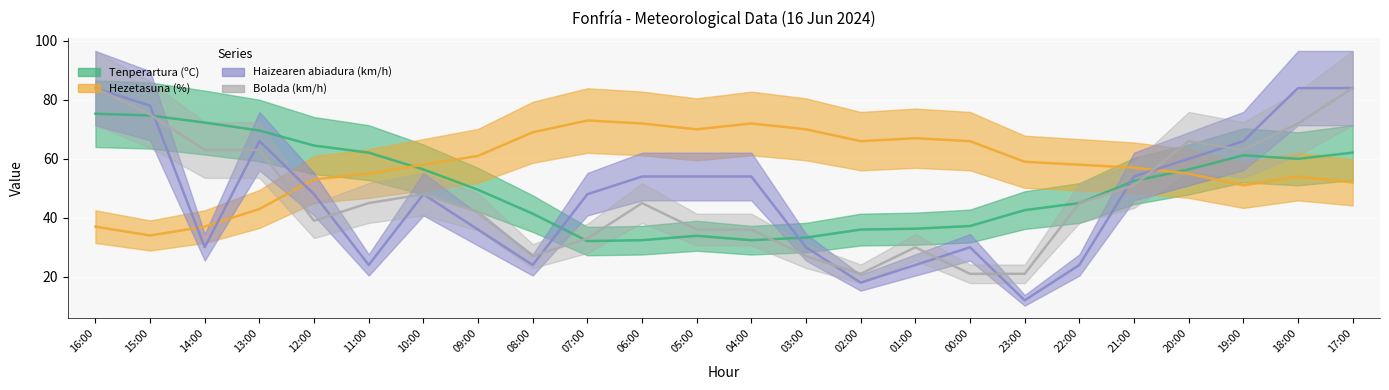

The Hezetasuna (%) series shows 10.5 at 17:00. True or false?

False